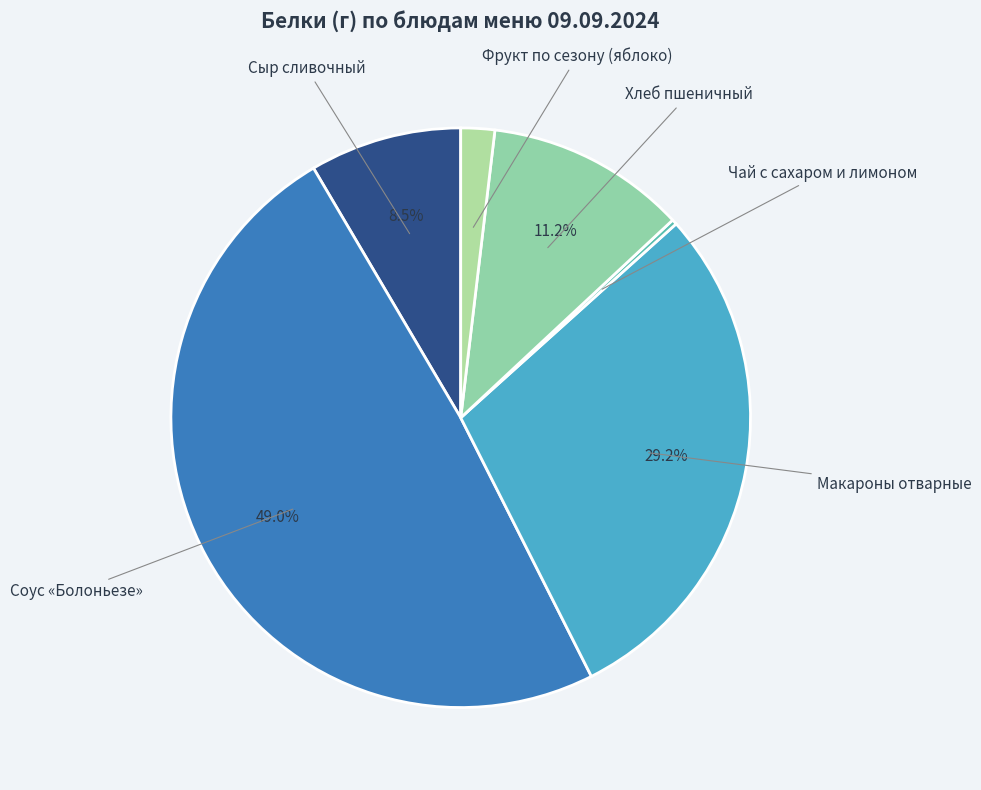

How many segments does this pie chart have?

6